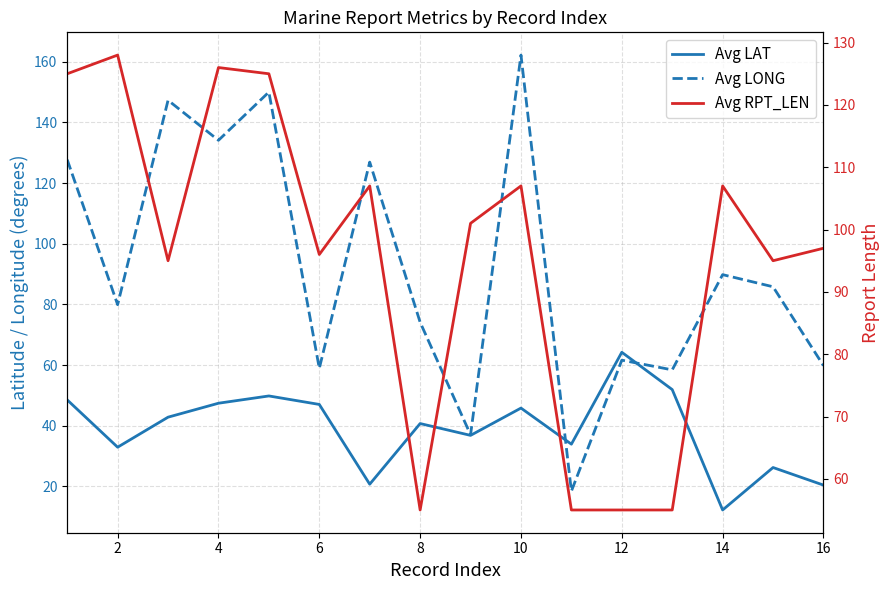

Rank the series by their maximum value, from highest to lowest.

Avg LONG, Avg RPT_LEN, Avg LAT